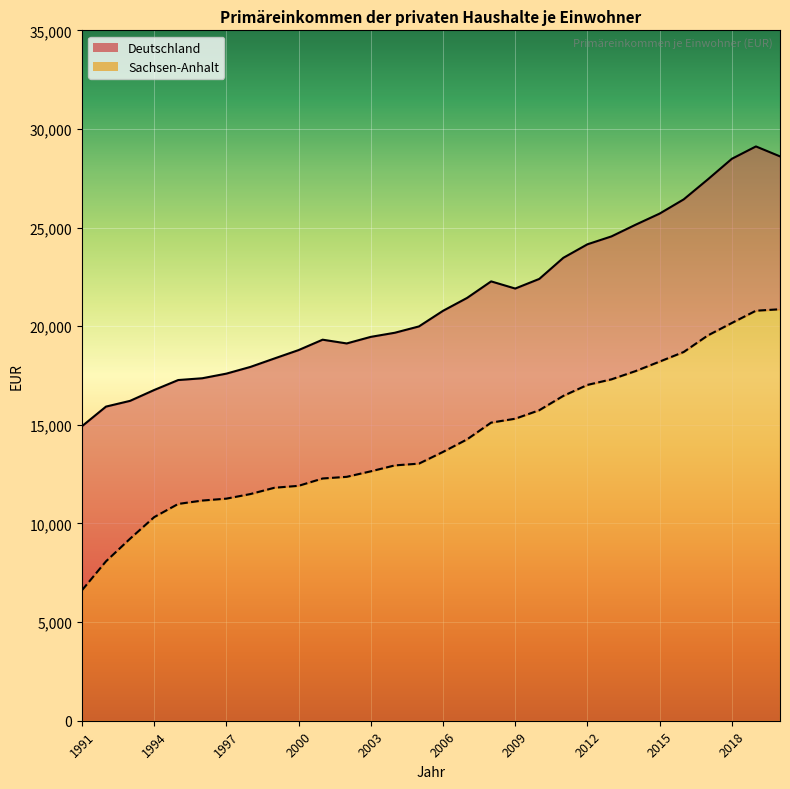

Reading right to left, transcribe all the data shown in this chart.

Sachsen-Anhalt: 2020=20860	2019=20787	2018=20165	2017=19532	2016=18694	2015=18207	2014=17726	2013=17308	2012=17025	2011=16470	2010=15742	2009=15311	2008=15114	2007=14264	2006=13628	2005=13034	2004=12945	2003=12644	2002=12365	2001=12281	2000=11909	1999=11812	1998=11492	1997=11259	1996=11162	1995=10991	1994=10321	1993=9227	1992=8081	1991=6610
Deutschland: 2020=28610	2019=29114	2018=28488	2017=27442	2016=26431	2015=25710	2014=25145	2013=24554	2012=24153	2011=23469	2010=22398	2009=21910	2008=22273	2007=21434	2006=20780	2005=19989	2004=19669	2003=19460	2002=19127	2001=19317	2000=18790	1999=18366	1998=17937	1997=17596	1996=17362	1995=17271	1994=16765	1993=16216	1992=15925	1991=14928